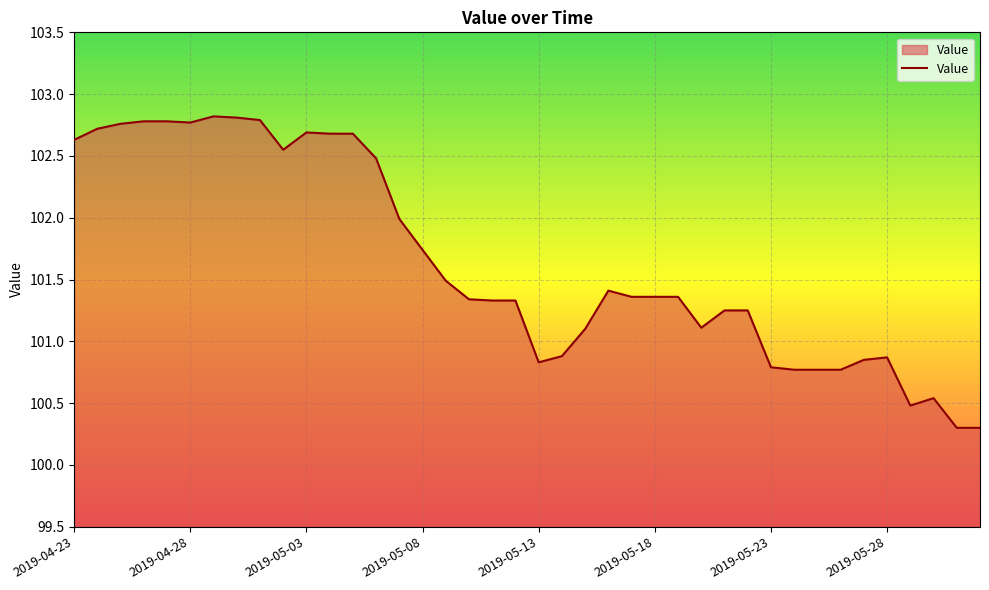

How many lines are shown in the chart?

1